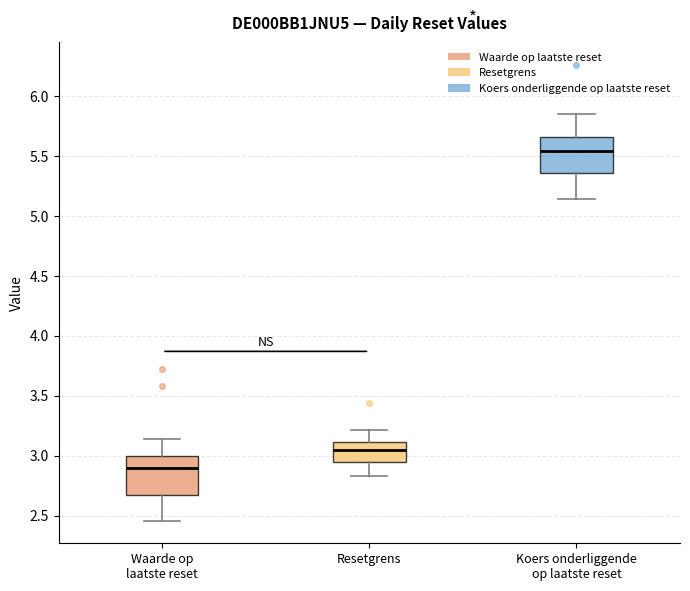

Reading left to right, transcribe this box plot: for each box, give where its median line is, the range the box spans, and where its two whiskers end, as read against the y-axis. The values are not printed on the chart, so give them approximately, as read against the axis.

Waarde op laatste reset: median 2.90, box 2.70 to 3.00, whiskers 2.45 to 3.15
Resetgrens: median 3.05, box 2.95 to 3.10, whiskers 2.85 to 3.20
Koers onderliggende op laatste reset: median 5.55, box 5.35 to 5.65, whiskers 5.15 to 5.85